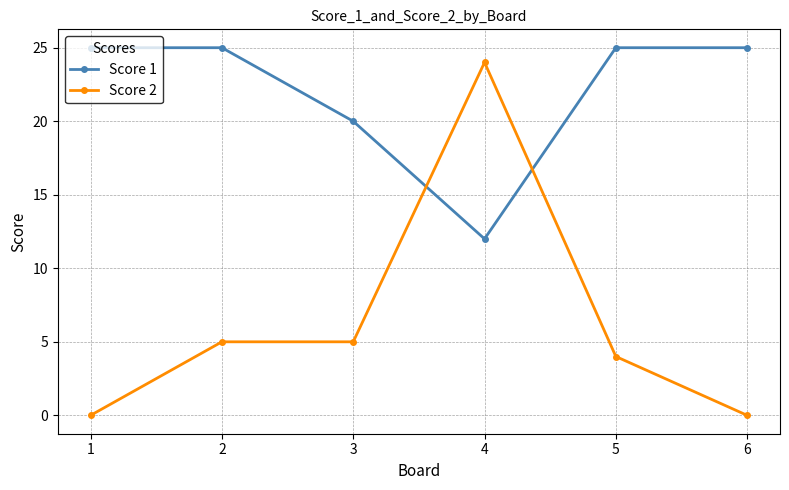

Which series has the widest spread of values?

Score 2